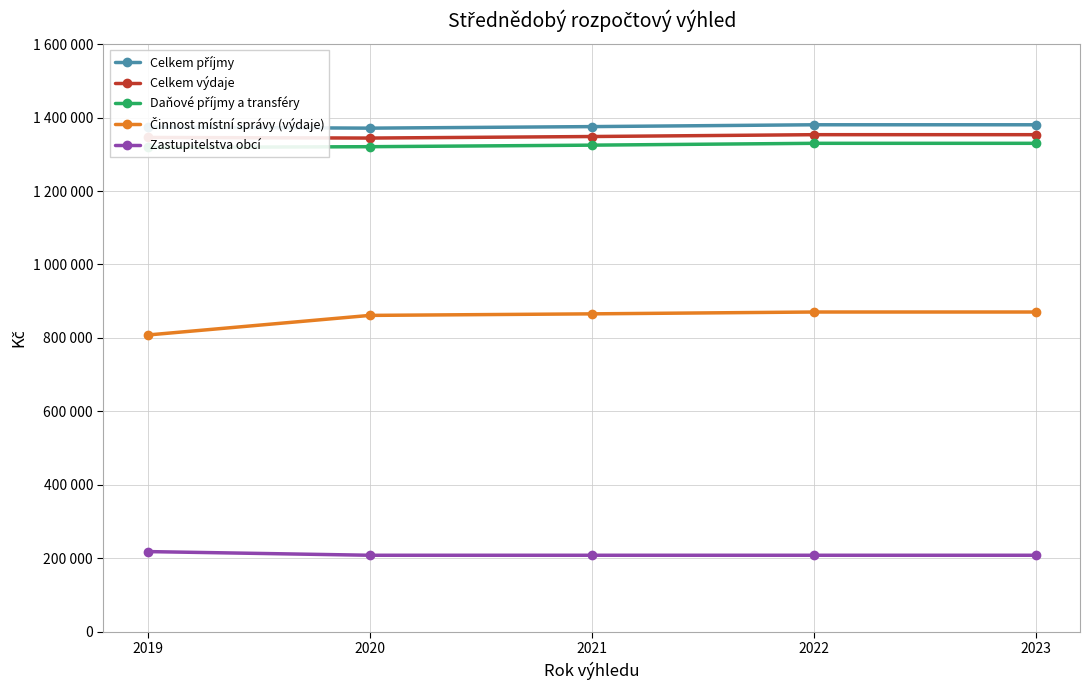

Reading right to left, list all the values displayed in this chart.

Celkem příjmy: 1380500	1380500	1375500	1371300	1374200
Celkem výdaje: 1353500	1353500	1348500	1344300	1345950
Daňové příjmy a transféry: 1330000	1330000	1325000	1320800	1318700
Činnost místní správy (výdaje): 870600	870600	865600	861400	808050
Zastupitelstva obcí: 208200	208200	208200	208200	218200